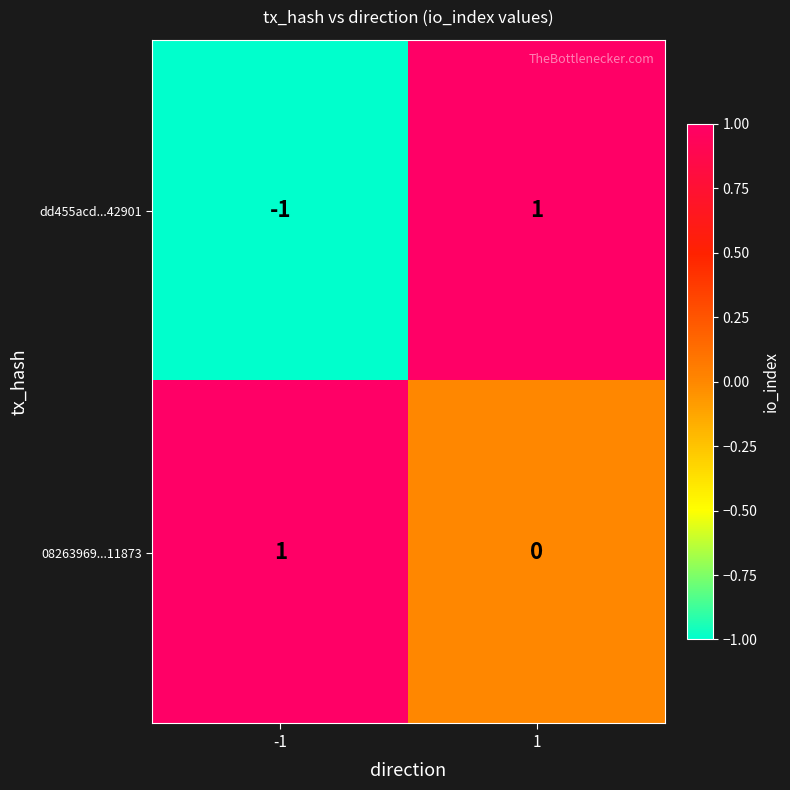

Reading right to left, extract all data points from this chart.

dd455acd...42901: 1=1	-1=-1
08263969...11873: 1=0	-1=1